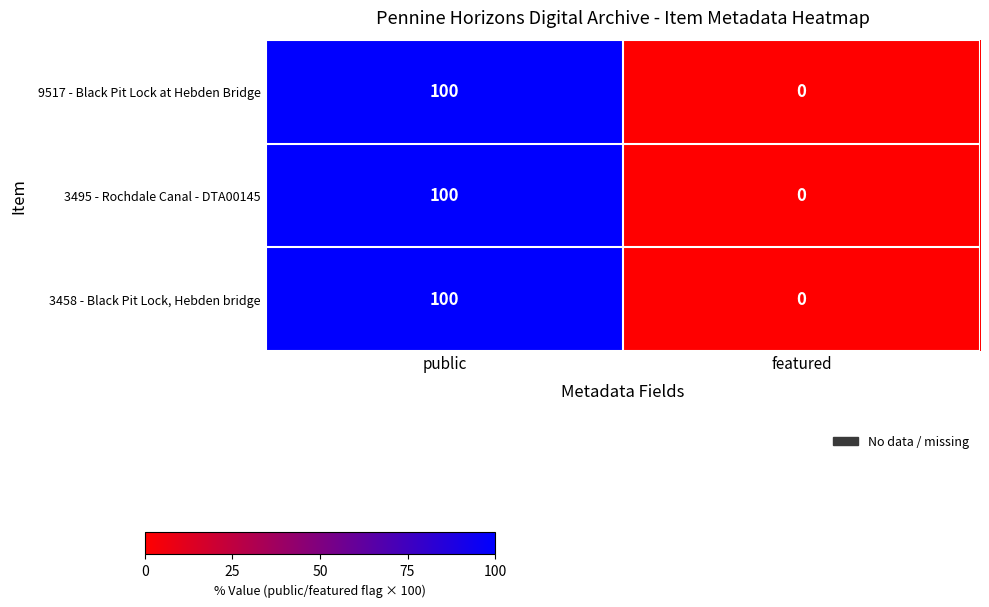

What is the greatest value displayed?

100